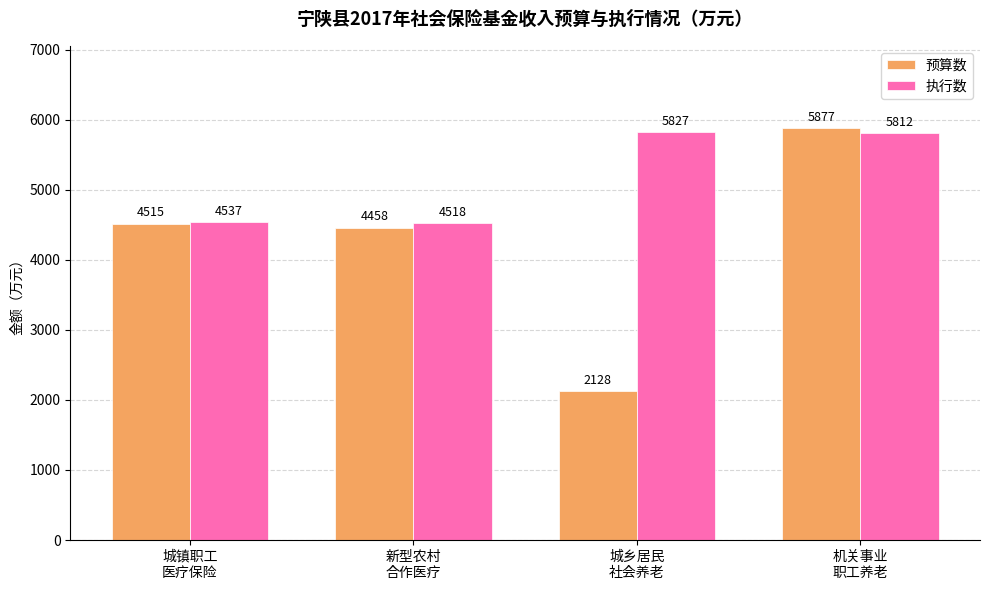

What is the label of the 4th bar from the left?

机关事业
职工养老